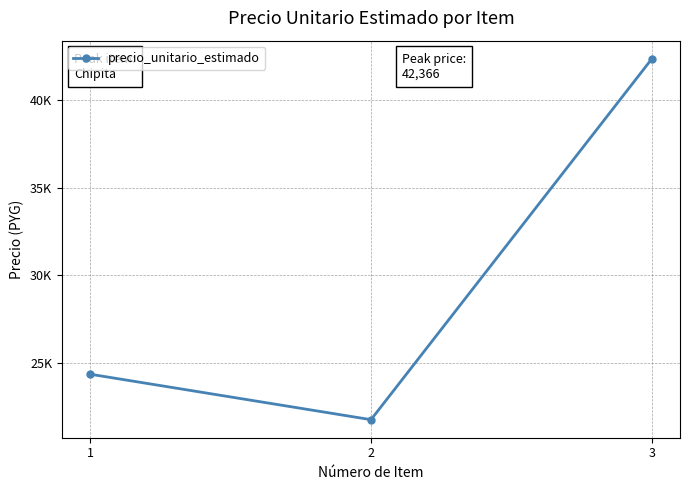

Reading right to left, transcribe all the data shown in this chart.

42366	21733	24333